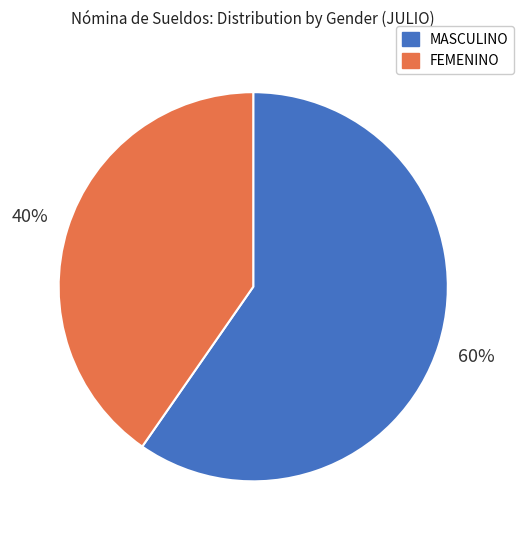

Between MASCULINO and FEMENINO, which is larger?

MASCULINO